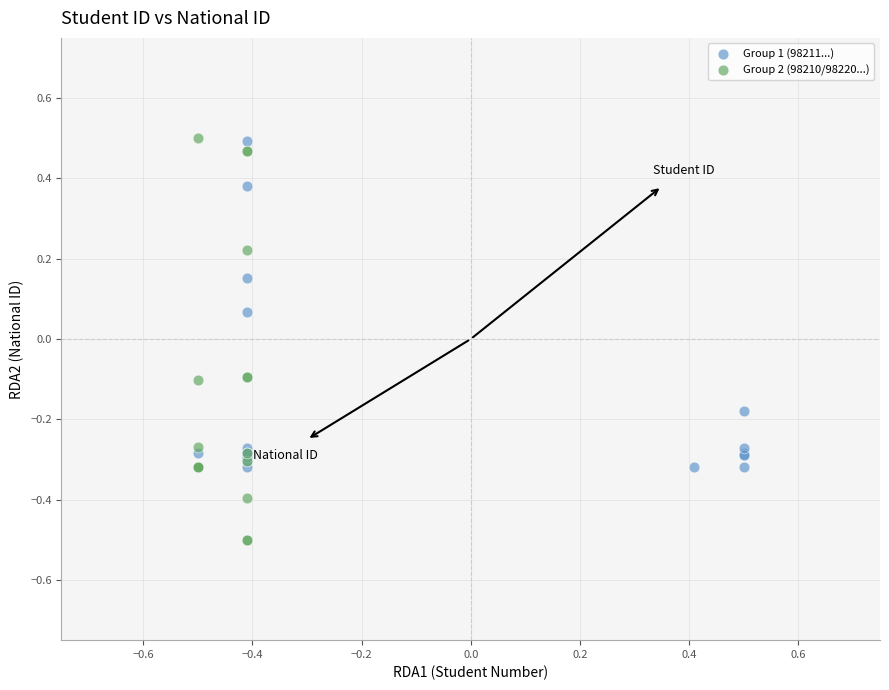

Which series has the largest Y range (max minus min)?

Group 2 (98210/98220...)